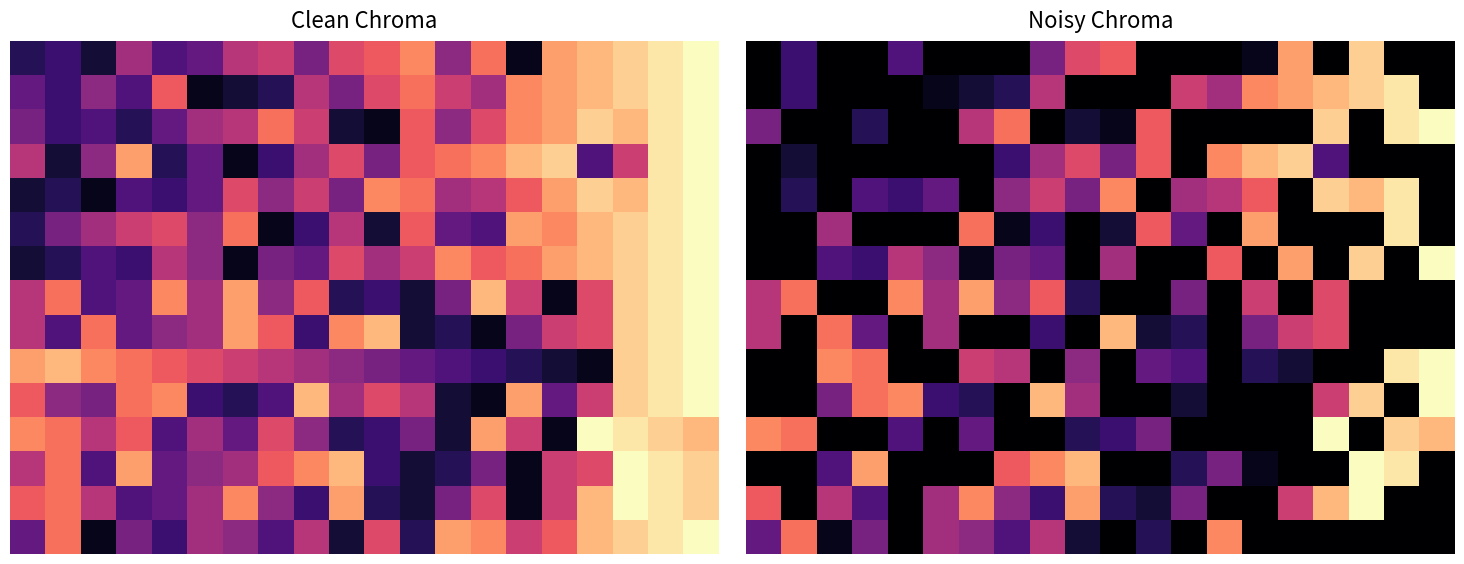

At which category is the sum across all series the highest?

18